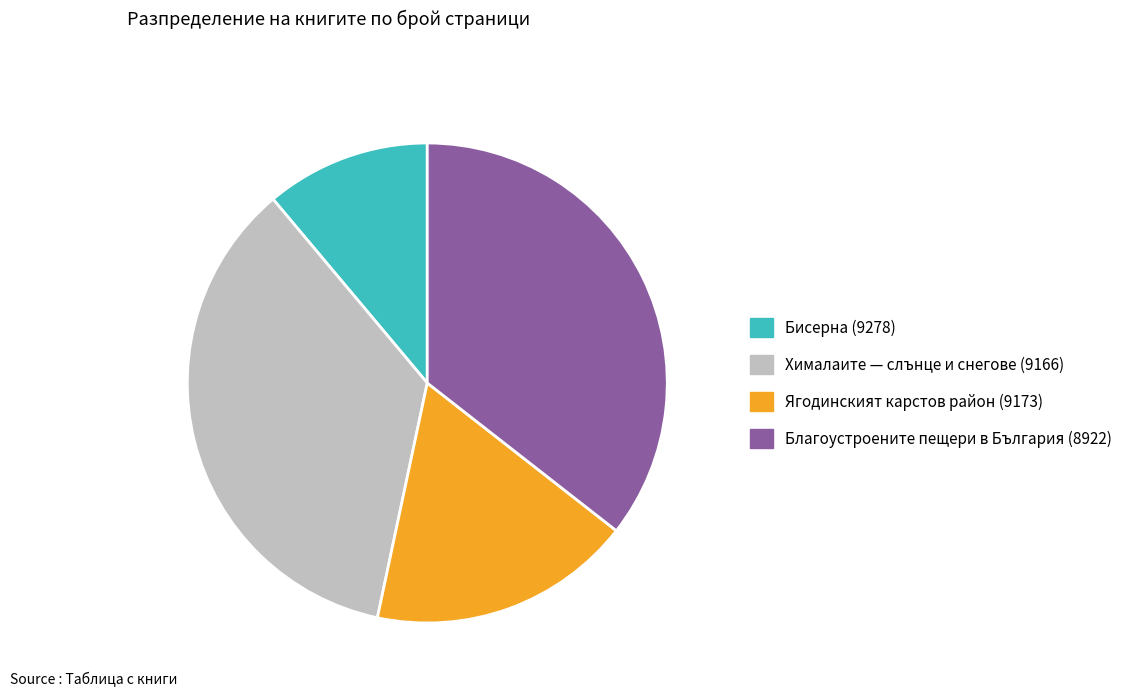

Approximately how many times larger is the value at Ягодинският карстов район (9173) compared to Хималаите — слънце и снегове (9166)?

0.5